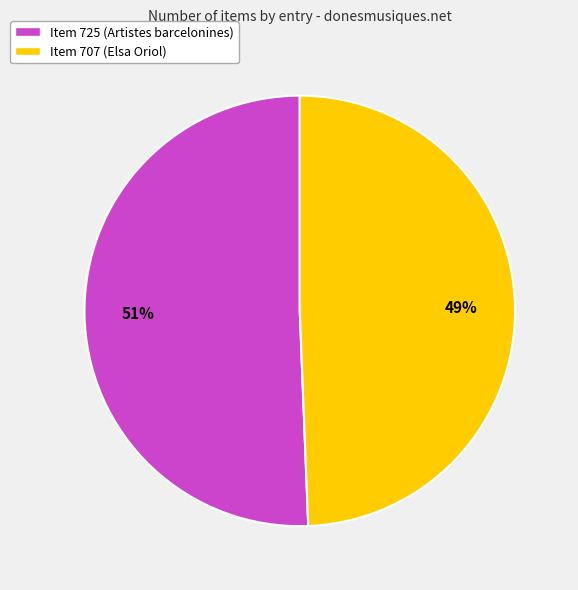

Do Item 707 (Elsa Oriol) and Item 725 (Artistes barcelonines) together represent more than half of the pie?

Yes